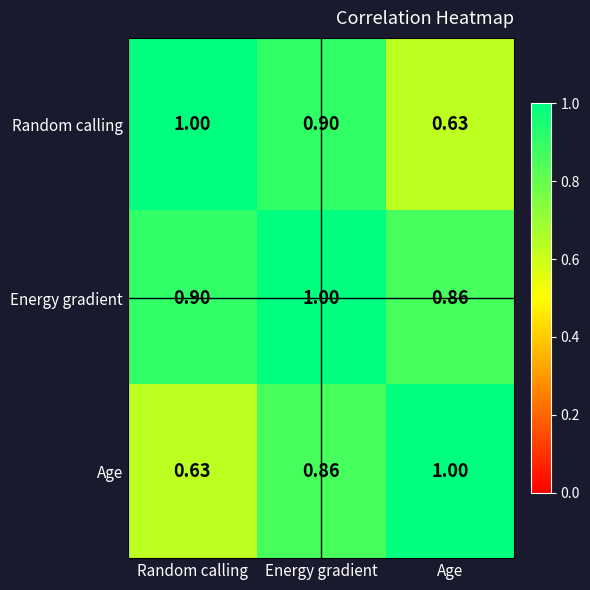

Which series changed the most between Random calling and Energy gradient?

Age